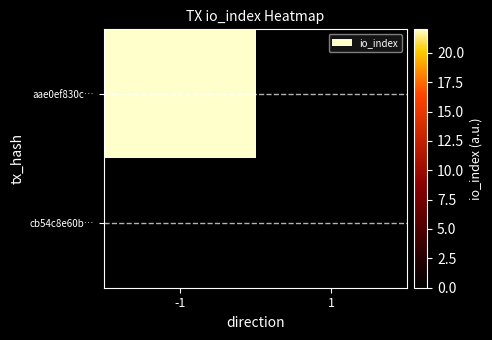

Count the number of categories in the chart.

2